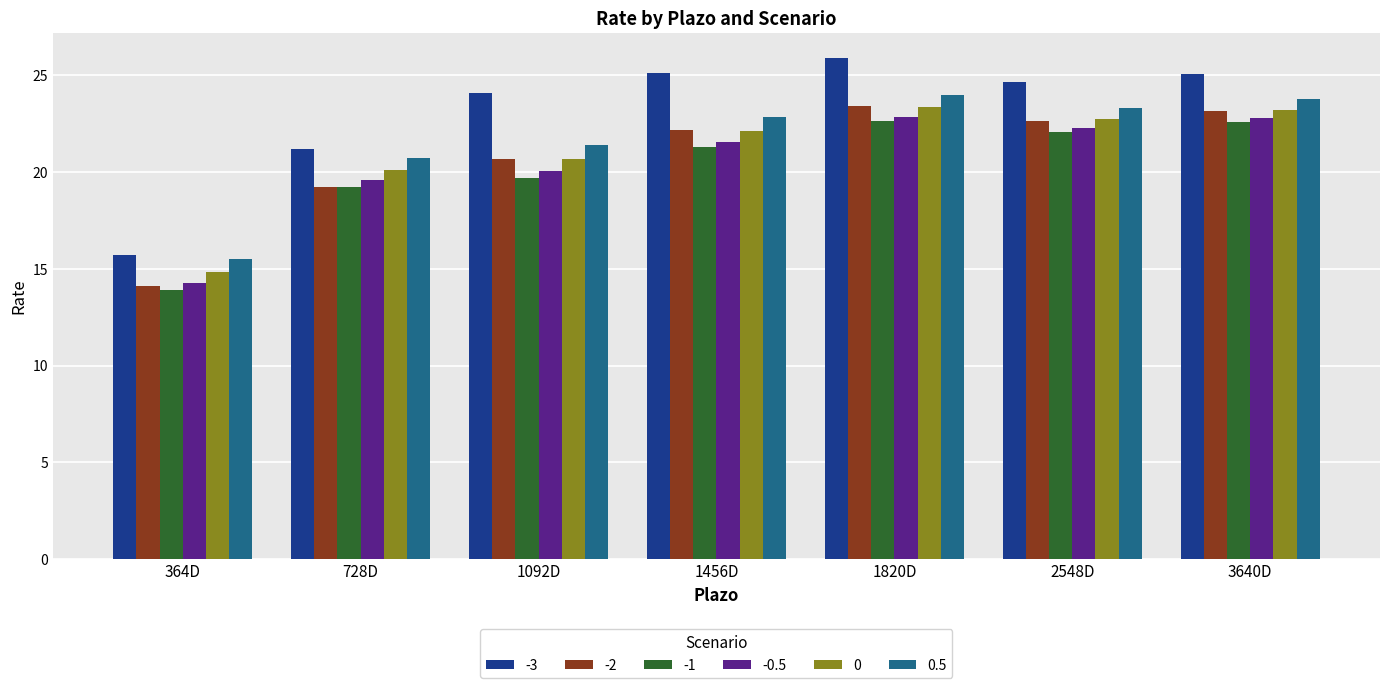

How many data points does each series have?

7